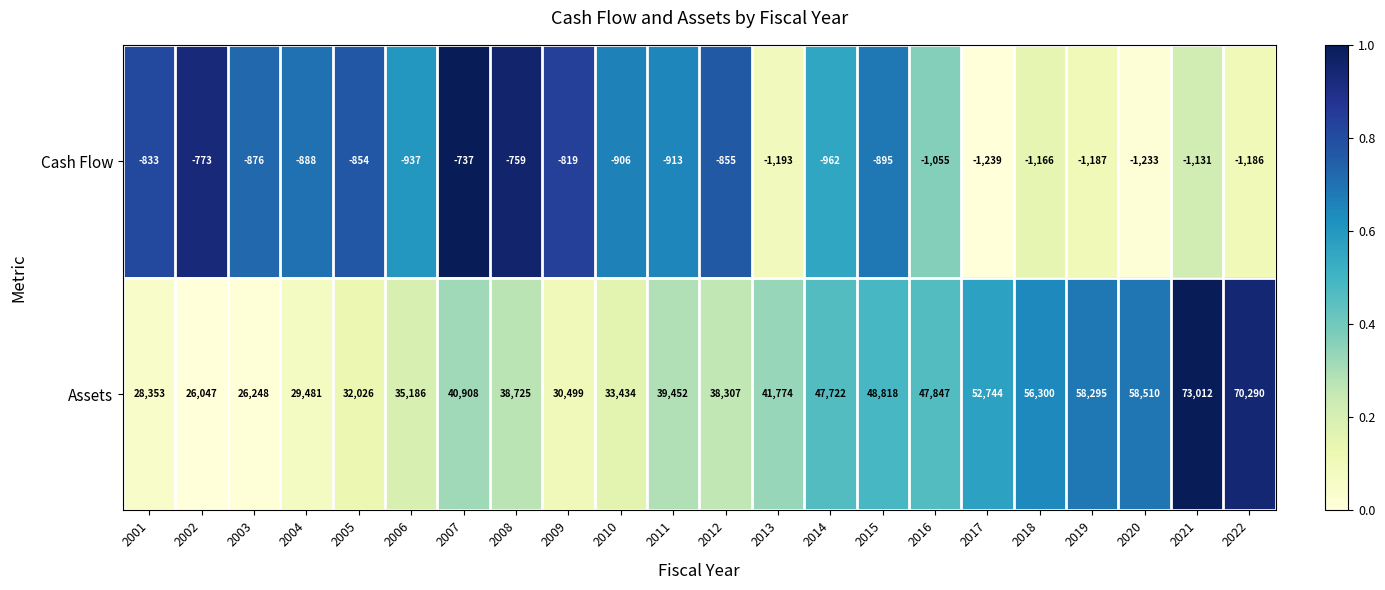

What is the difference between the second highest and second lowest values in the Cash Flow series?

474